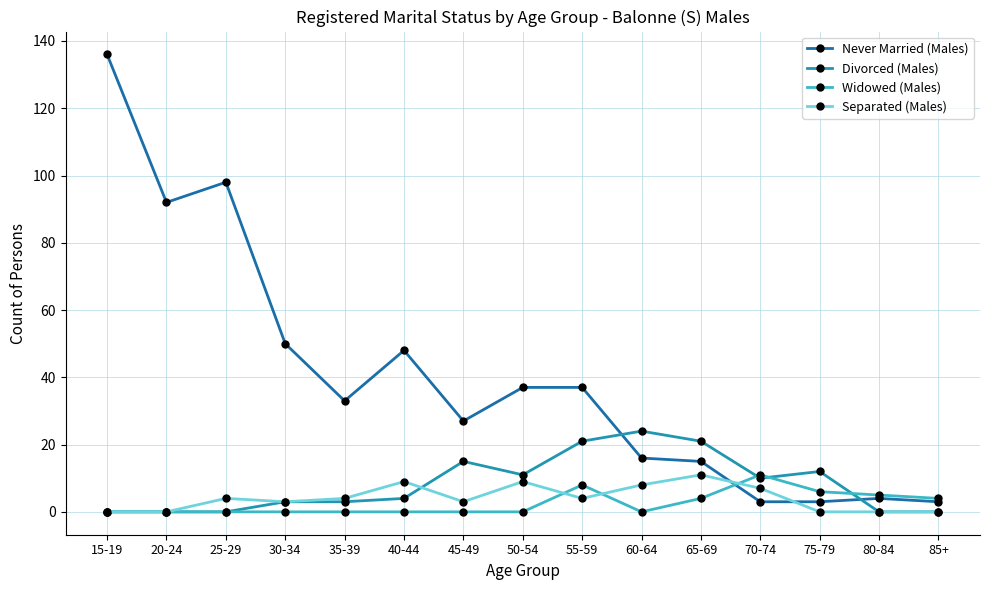

True or false: Never Married (Males) and Divorced (Males) intersect in this chart.

True